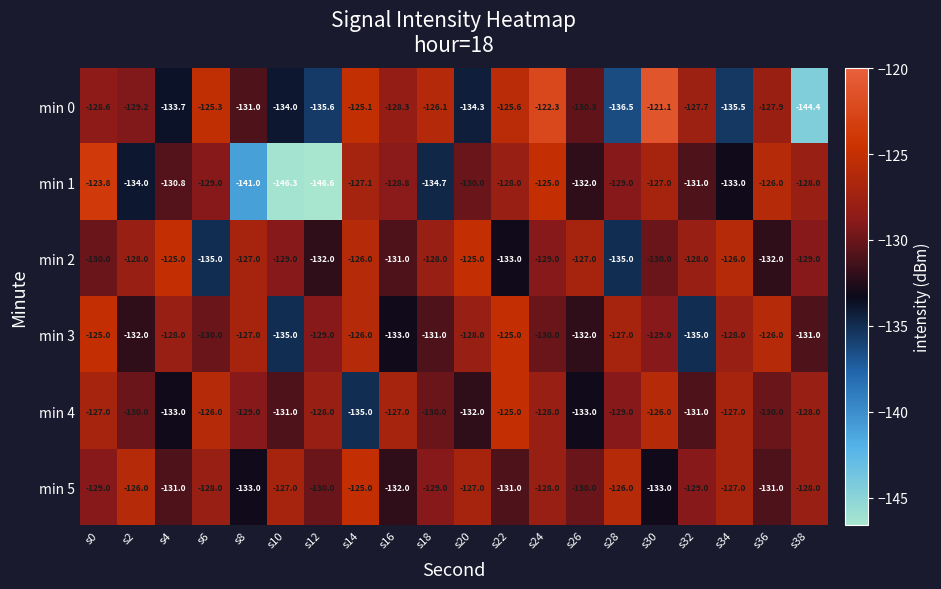

Which category has the lowest value in the min 4 series?

s14